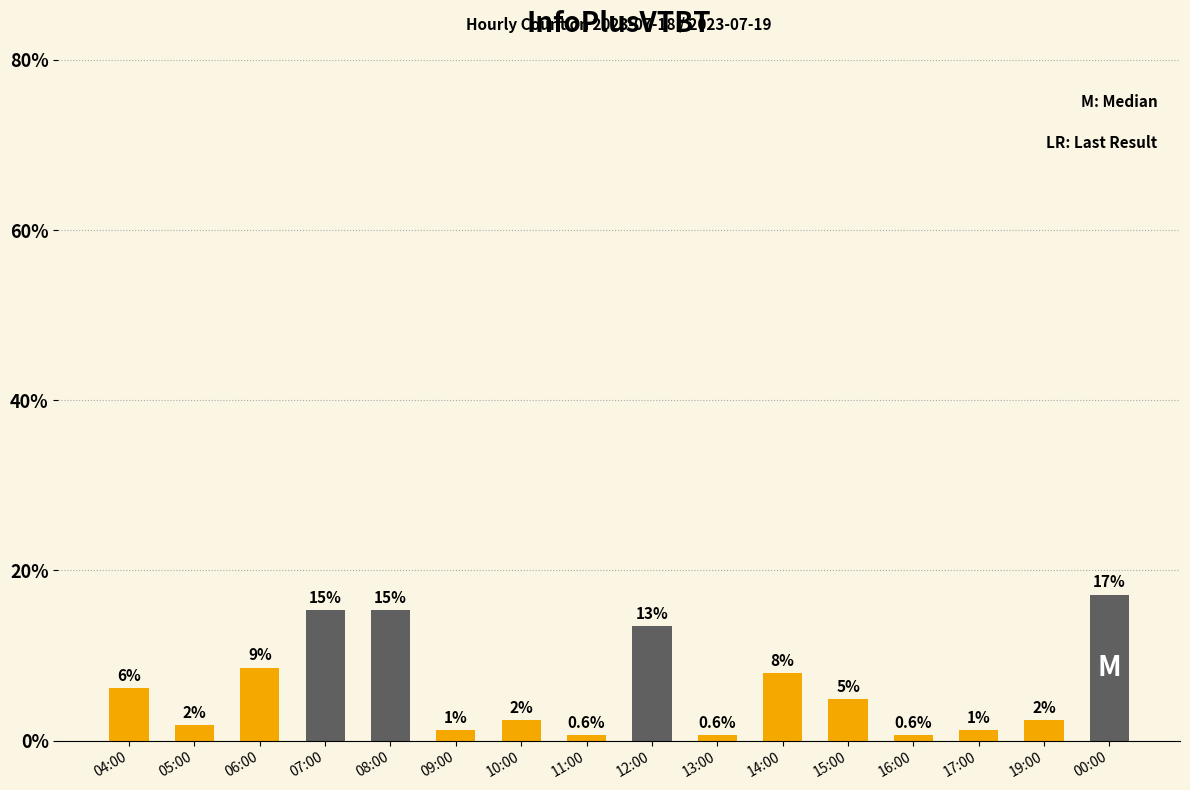

Between 11:00 and 06:00, which is larger?

06:00